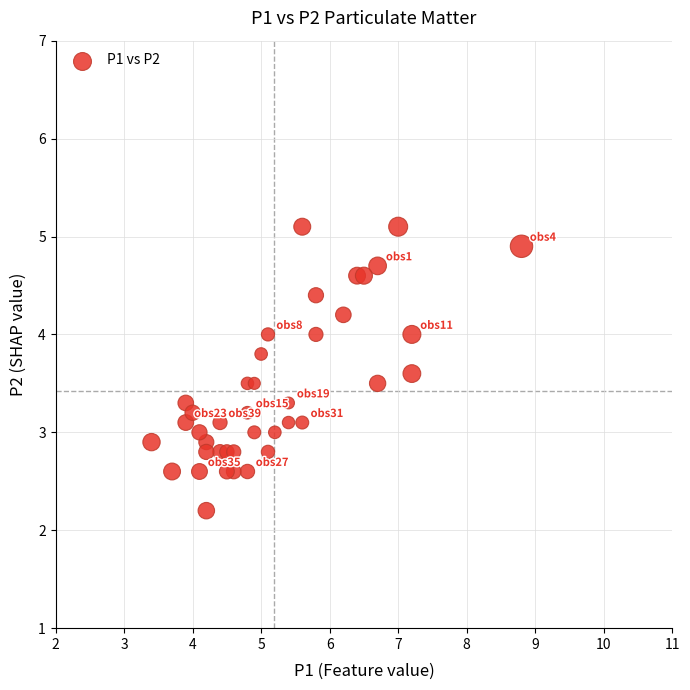

What is the range of Y values (max minus min)?

2.9